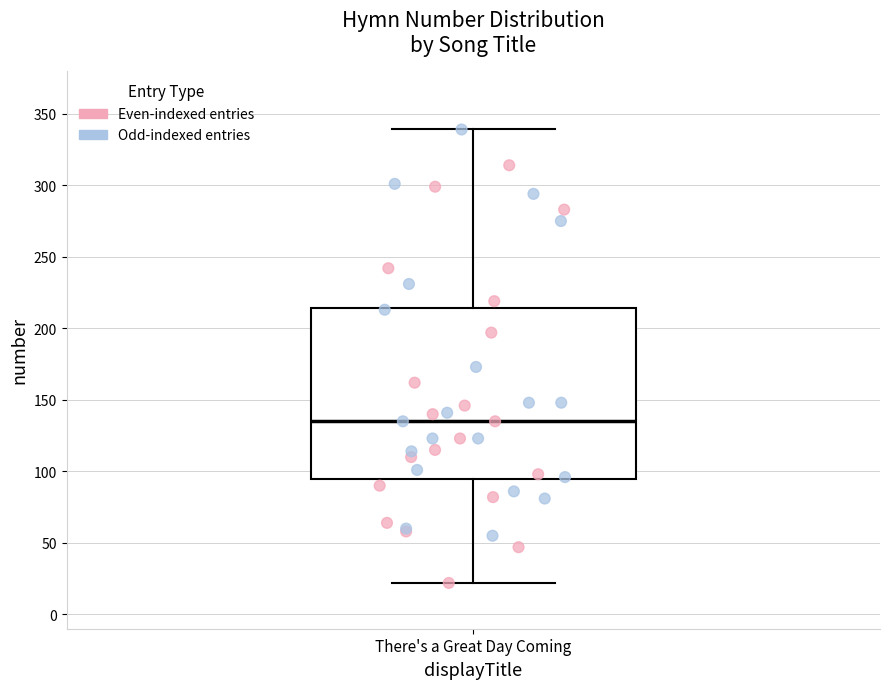

Read this box plot against the y-axis: the position of the median line, the range covered by the box, and the ends of both whiskers. The values are not printed on the chart, so give them approximately, as read against the axis.

median 135, box 95 to 215, whiskers 20 to 340